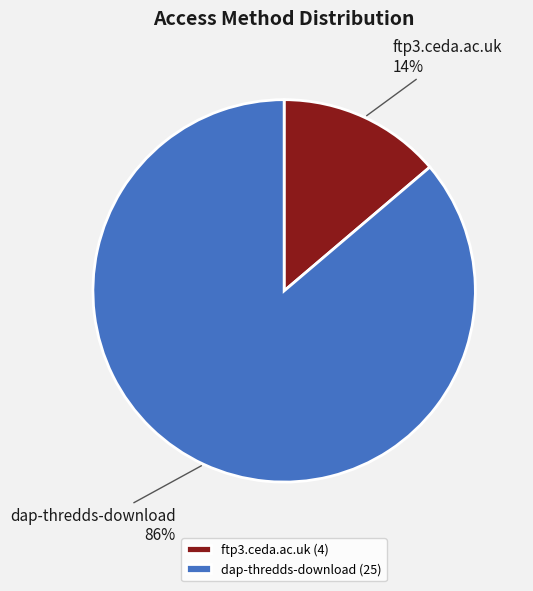

What is the majority slice?

dap-thredds-download